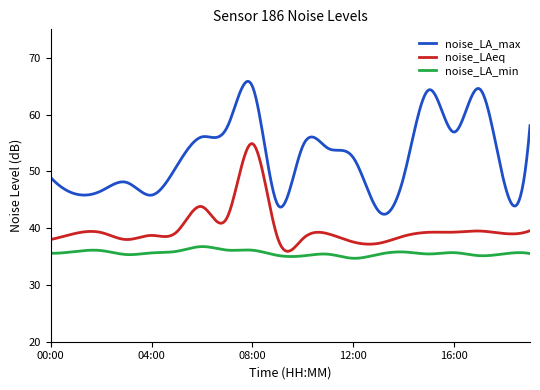

What is the maximum value for noise_LAeq?

54.9